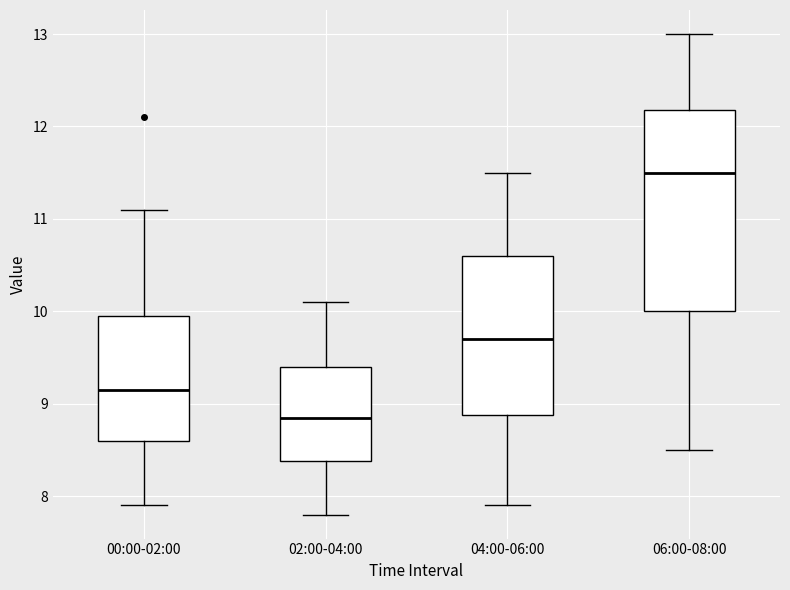

Comparing the boxes themselves (not the whiskers), which one is the tallest?

06:00-08:00